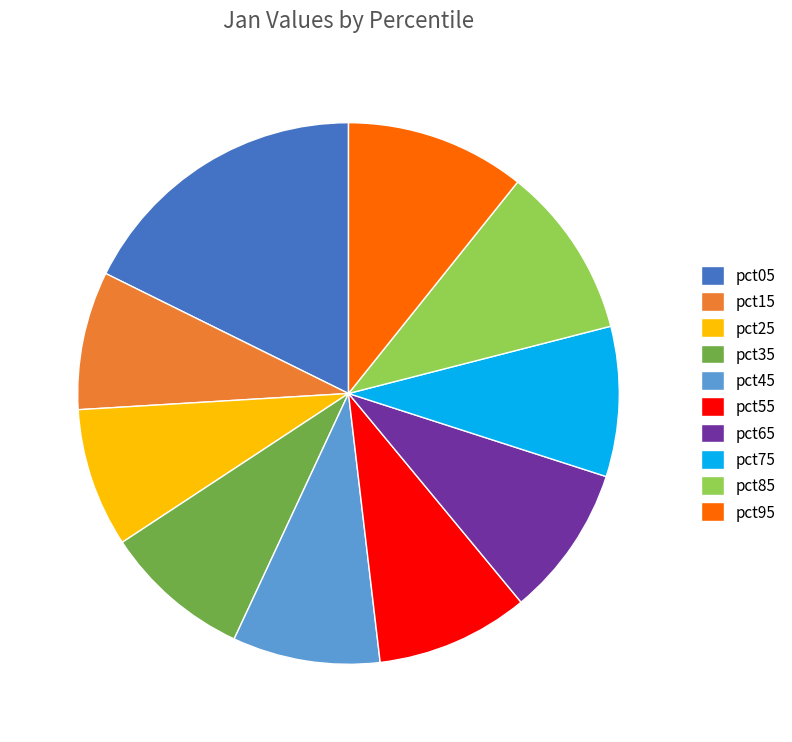

Is it true that pct85 is 1% of the pie?

False